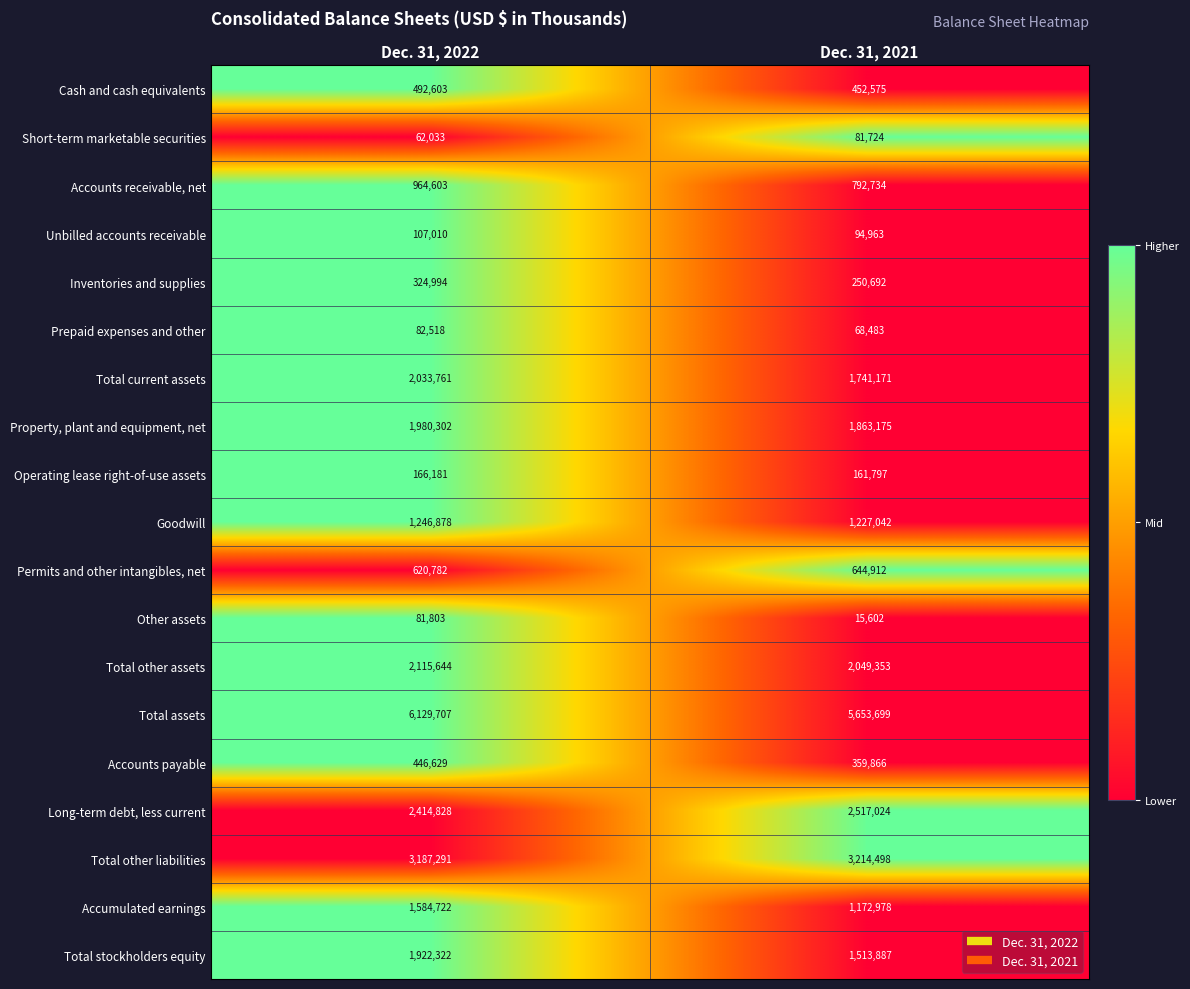

What is the total value across all series at Dec. 31, 2022?

25964611